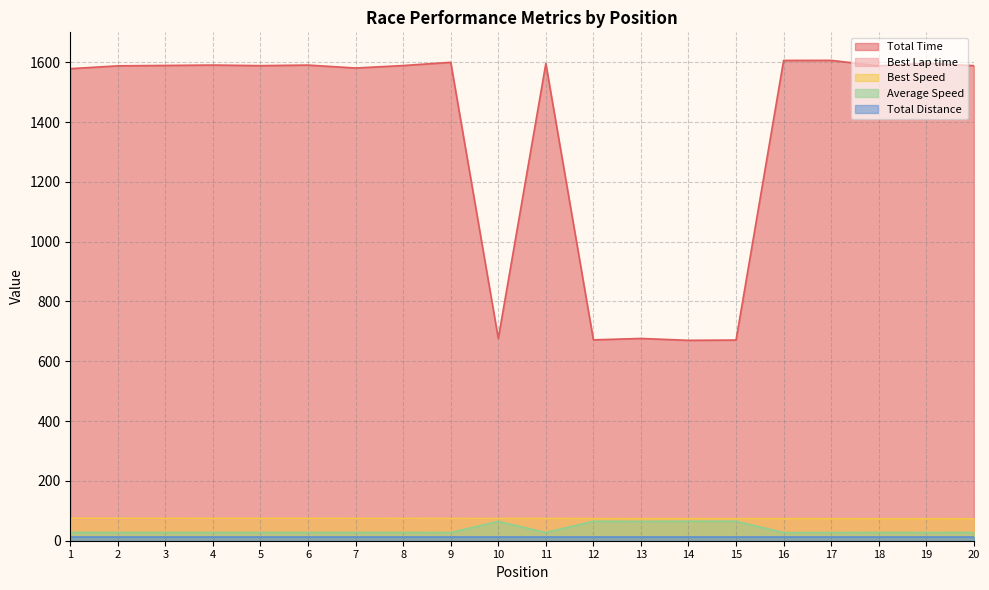

Which series has the largest range (max minus min)?

Total Time